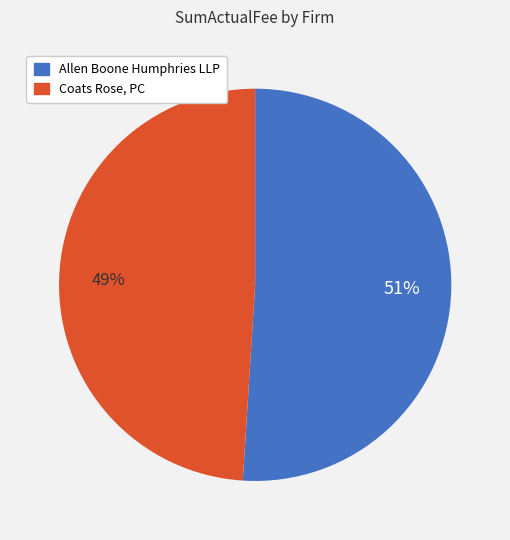

True or false: Coats Rose, PC accounts for 36% of the total.

False